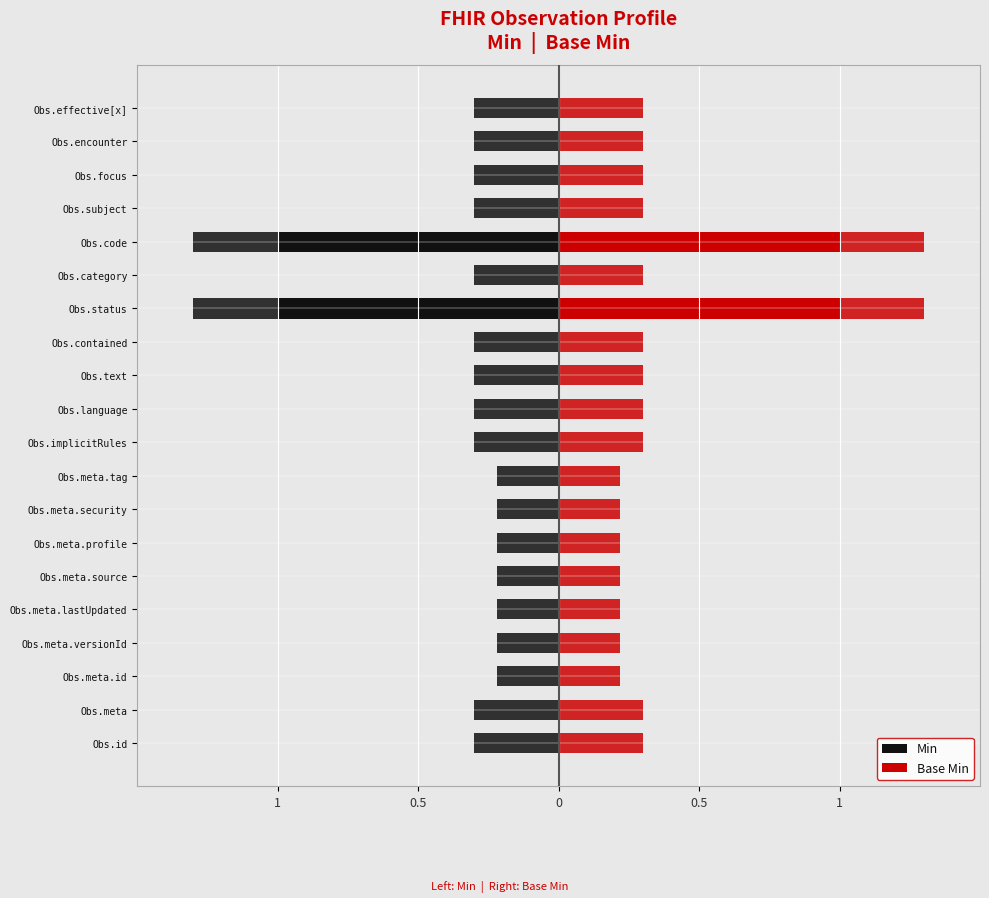

Which series has the largest range (max minus min)?

Min